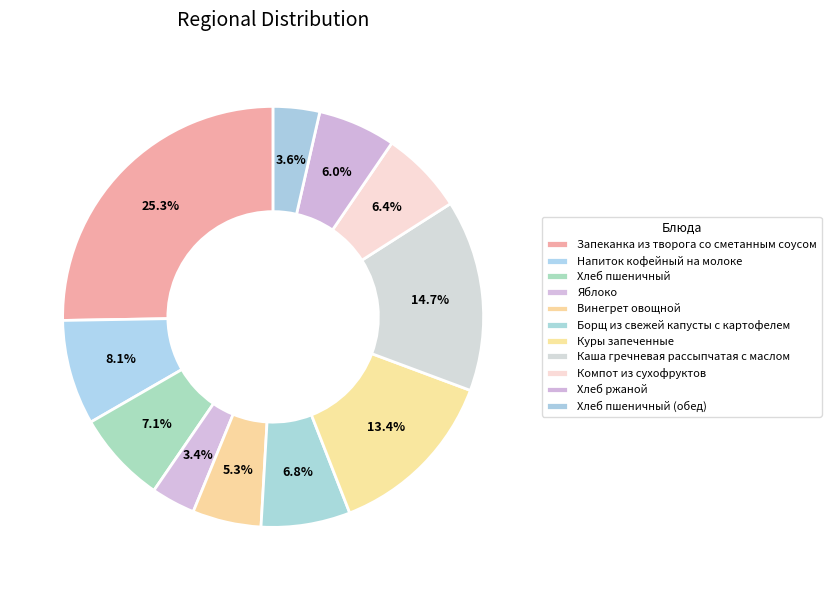

How many segments does this pie chart have?

11